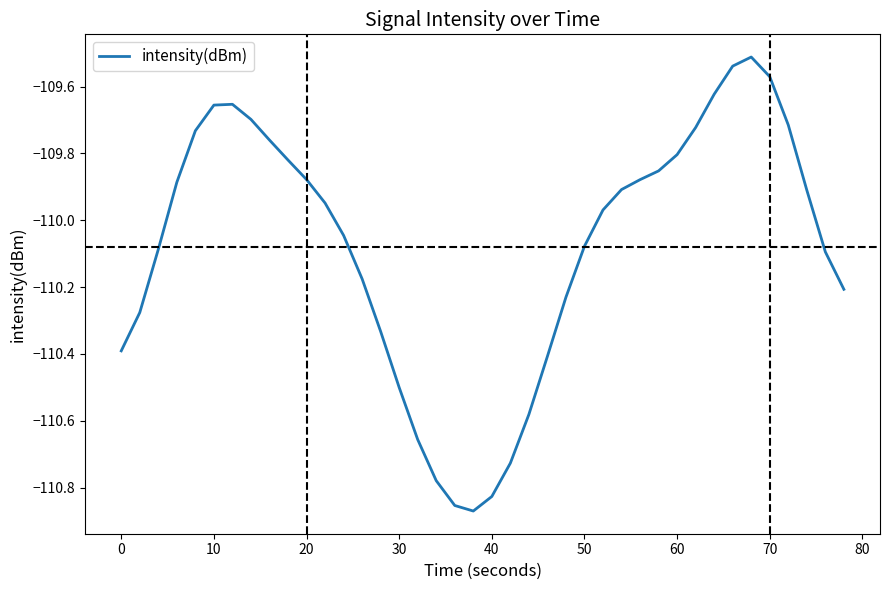

What is the value of the 38th point from the left?

-109.9